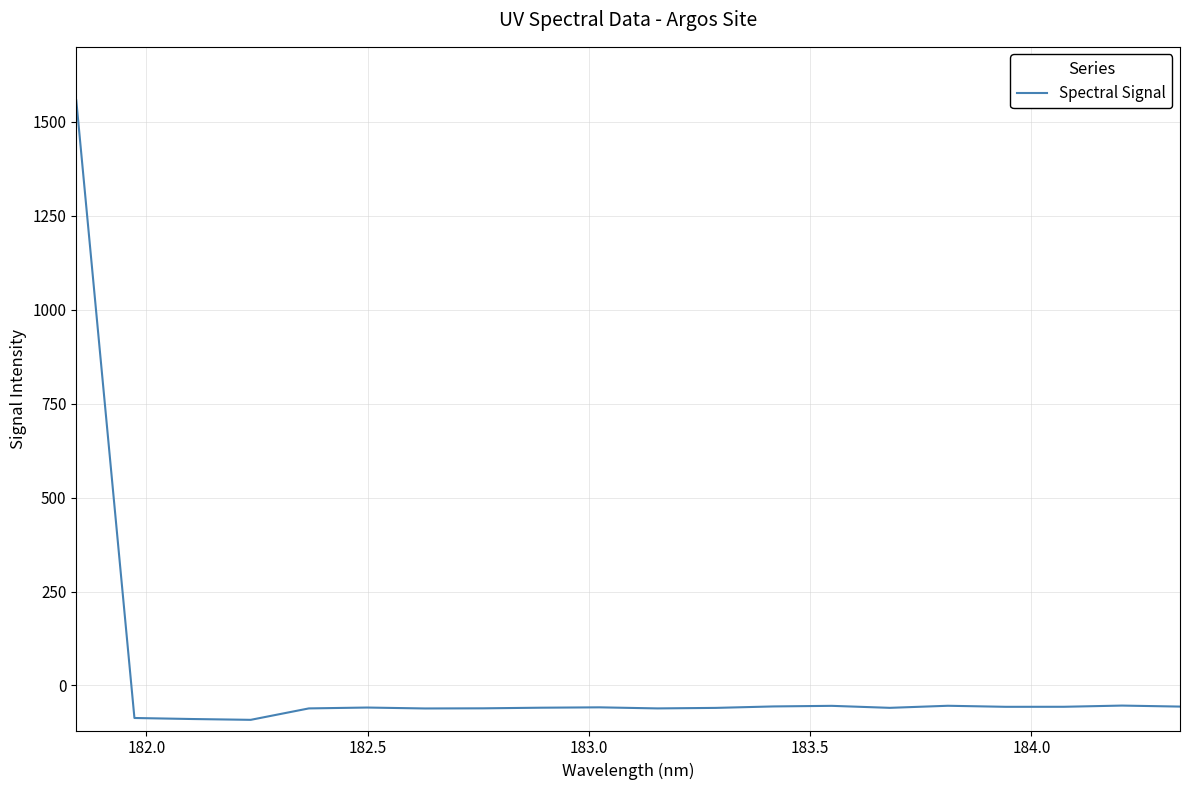

What is the difference between the maximum and minimum values?

1649.0